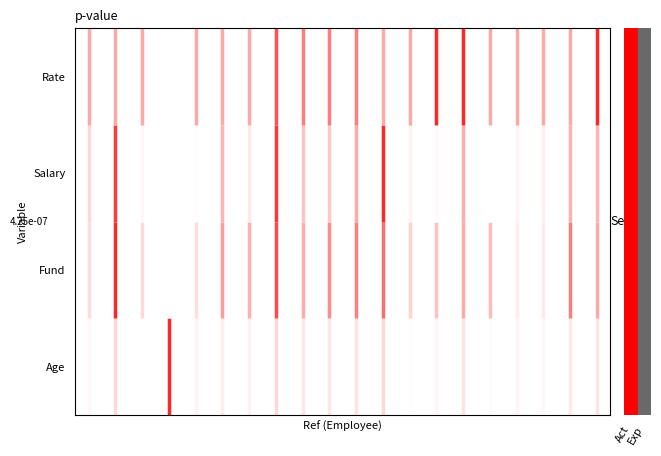

What is the difference between the highest and lowest values at Act?

3